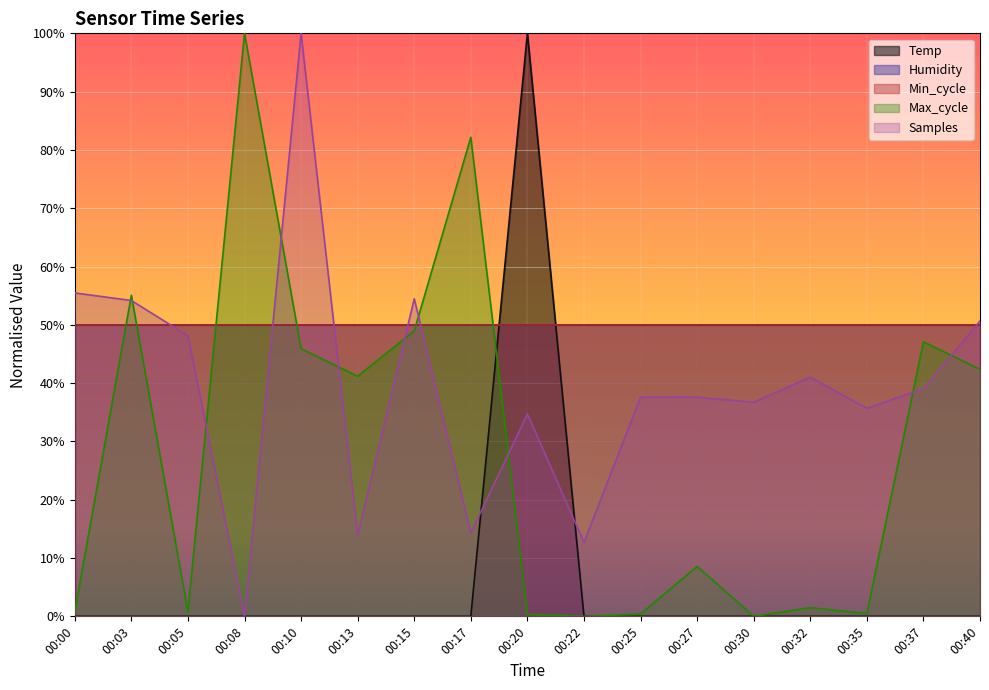

Is the value of Temp at 00:32 greater than the value of Samples at 00:05?

No